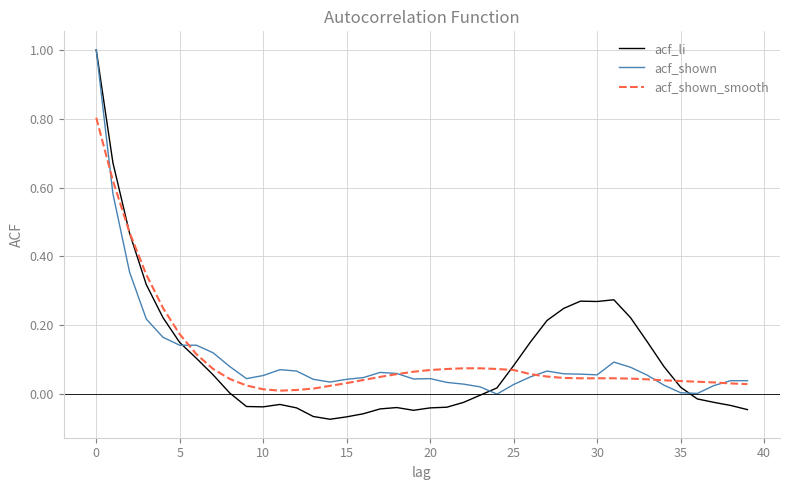

At how many categories does at least one series exceed 0?

40